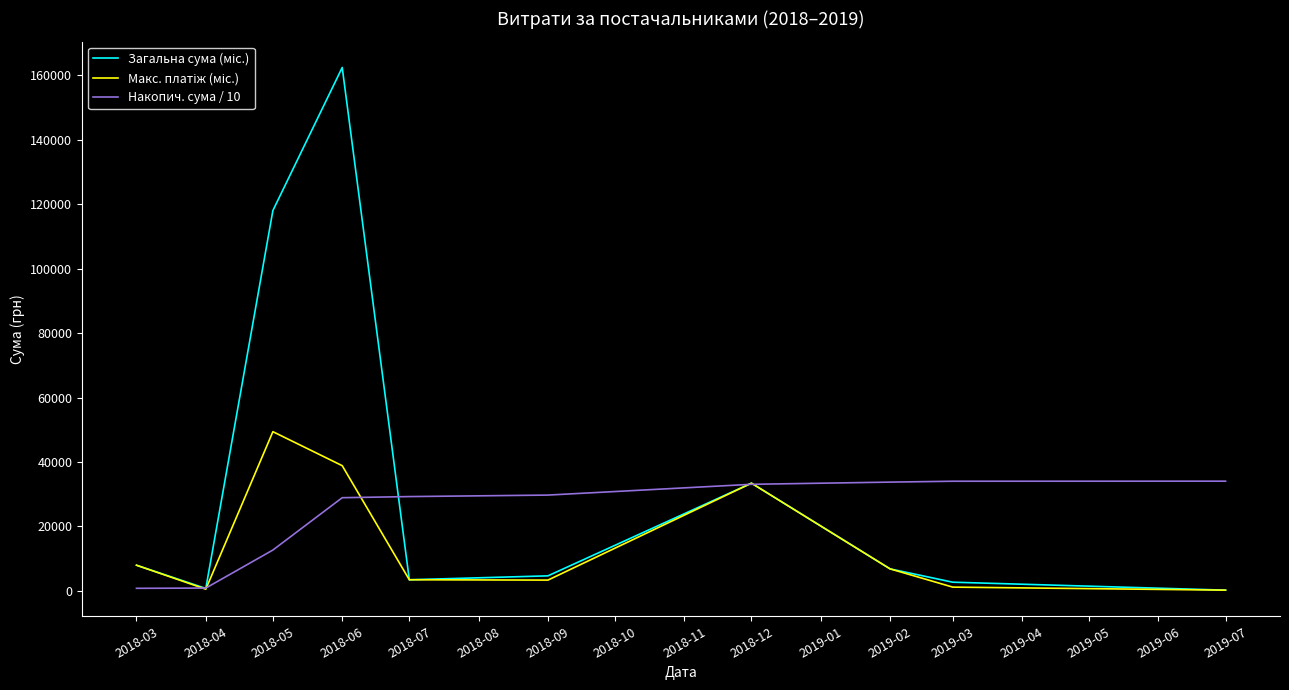

Count the number of data series in this chart.

3